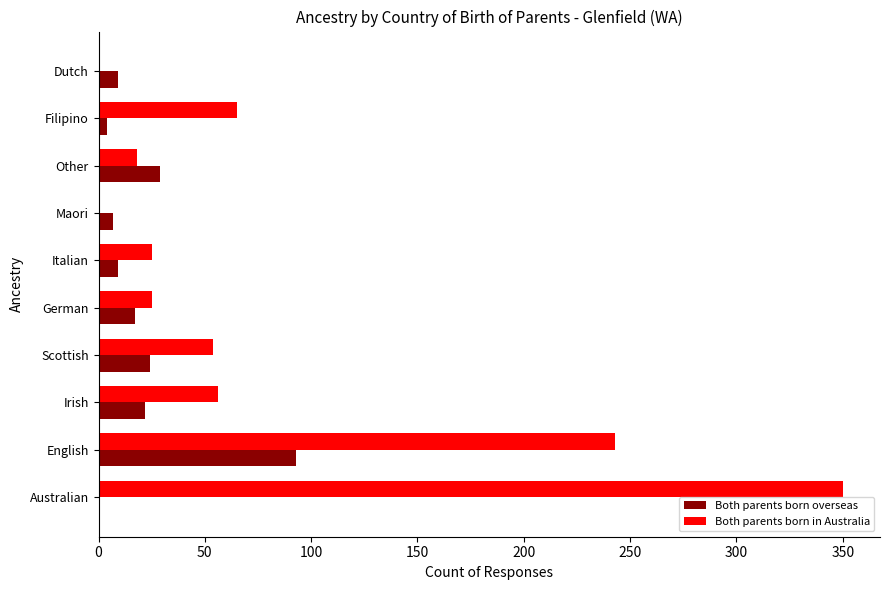

What is the sum of all Both parents born in Australia values?

836